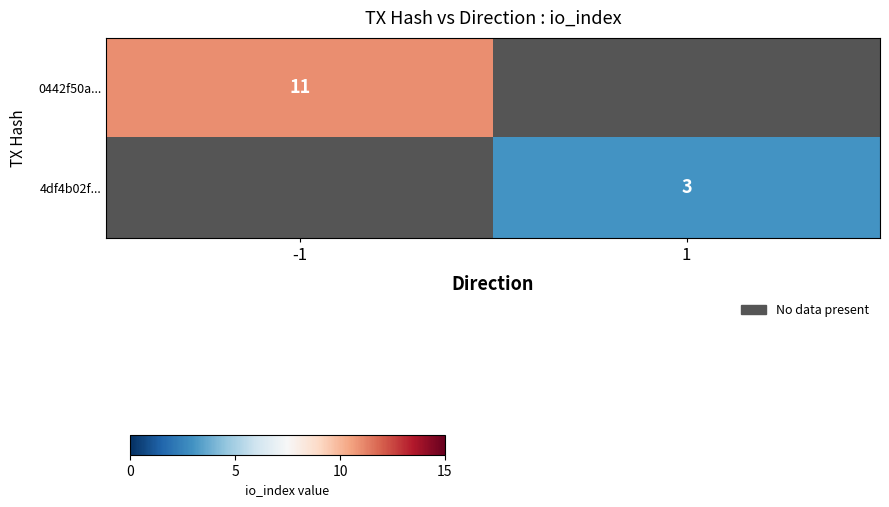

Count the number of categories in the chart.

2